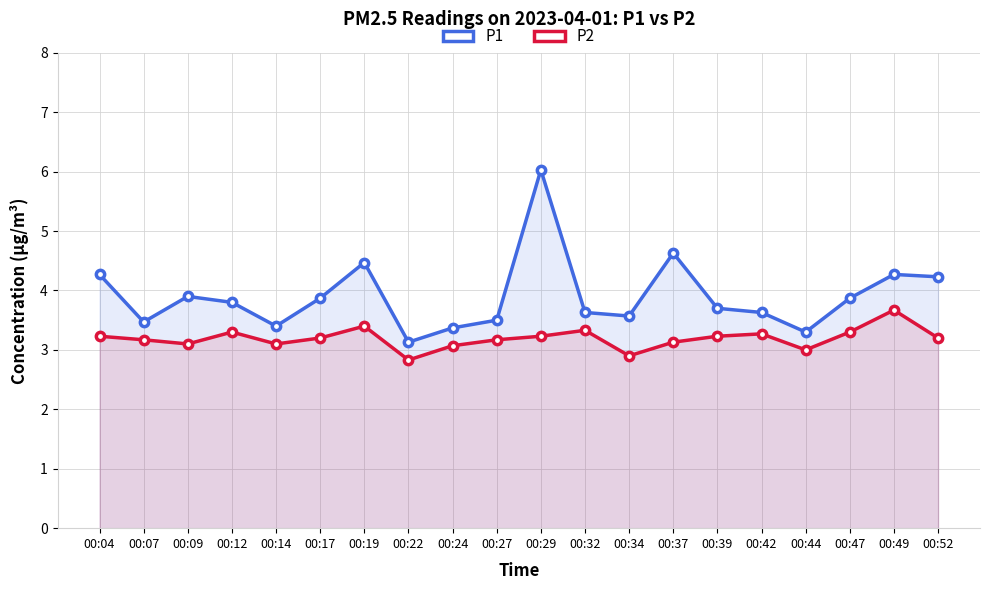

What is the total value across all series at 00:17?

7.1